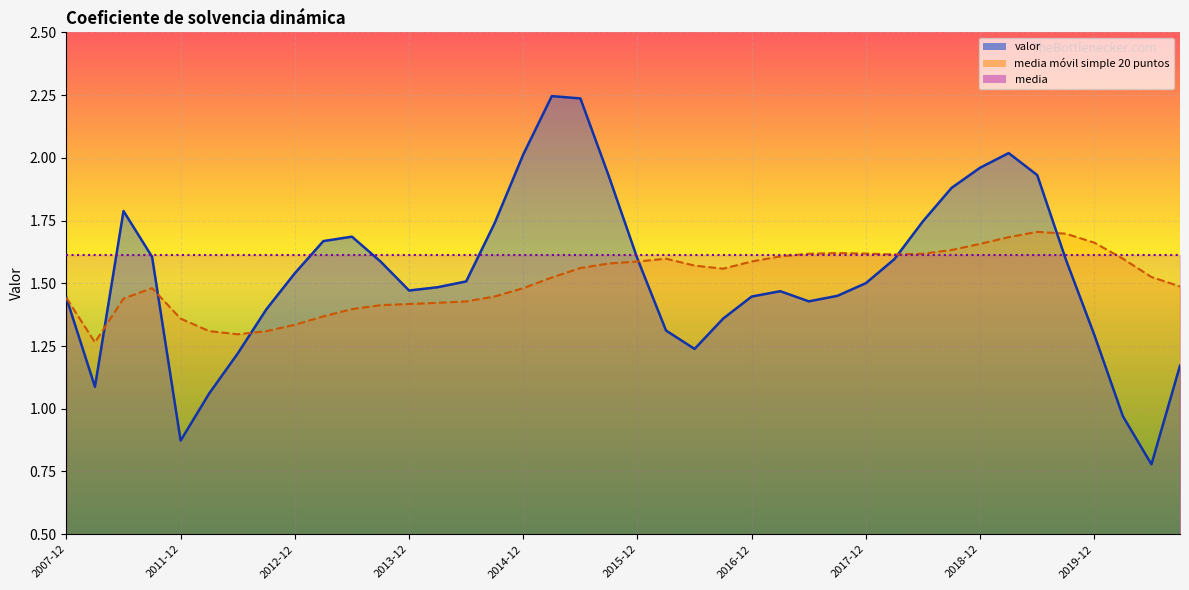

What is the value of the media móvil simple 20 puntos point at the 10th from the left?

1.4